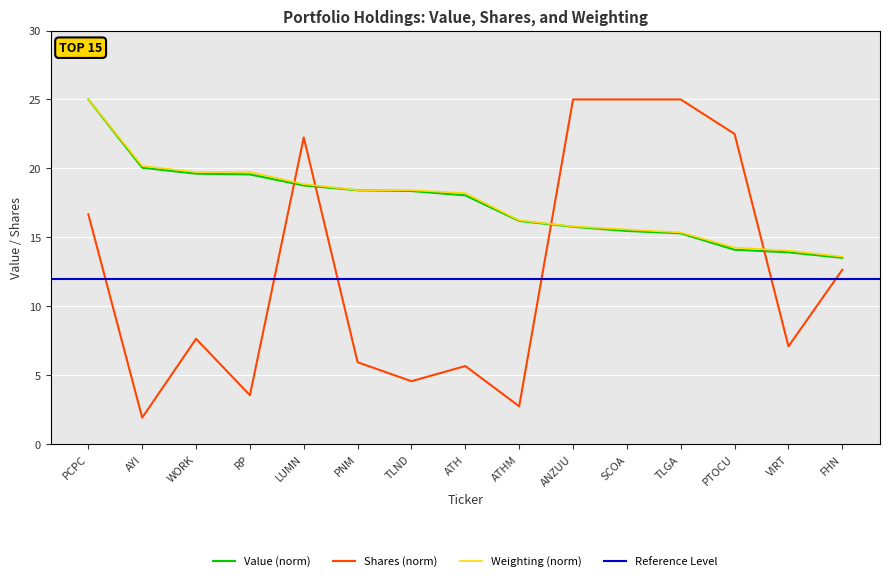

At which category does the chart reach its minimum across all series?

AYI